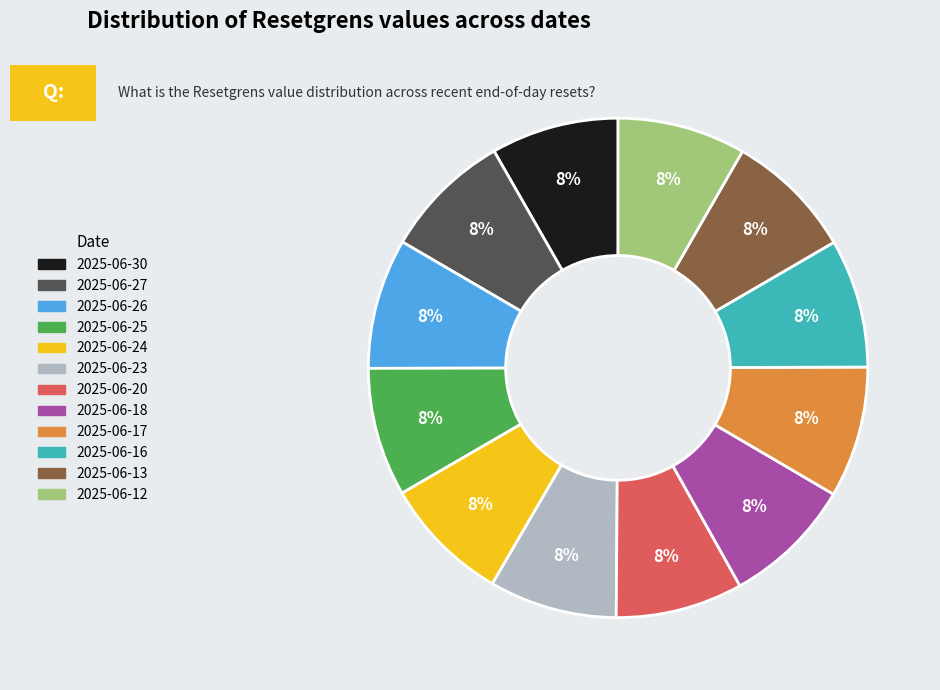

Is 2025-06-20 the majority of the pie?

No